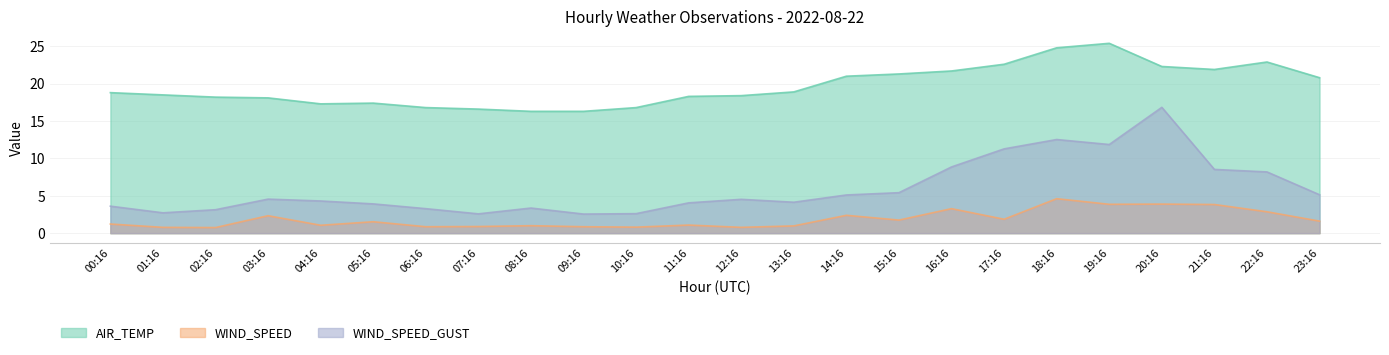

List the labels in order of WIND_SPEED_GUST value, smallest first.

09:16, 07:16, 10:16, 01:16, 02:16, 06:16, 08:16, 00:16, 05:16, 11:16, 13:16, 04:16, 12:16, 03:16, 14:16, 23:16, 15:16, 22:16, 21:16, 16:16, 17:16, 19:16, 18:16, 20:16